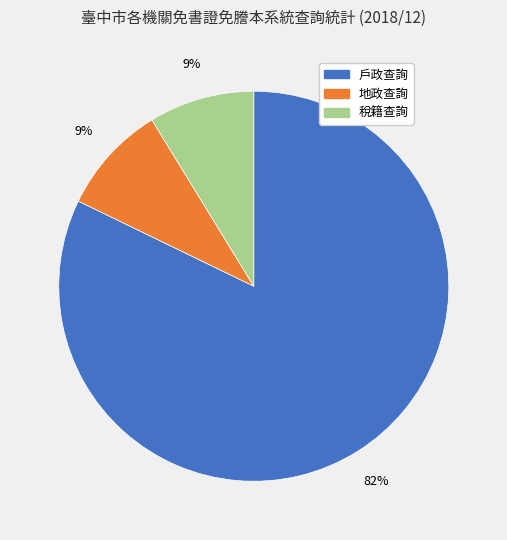

How many slices are in this pie chart?

3